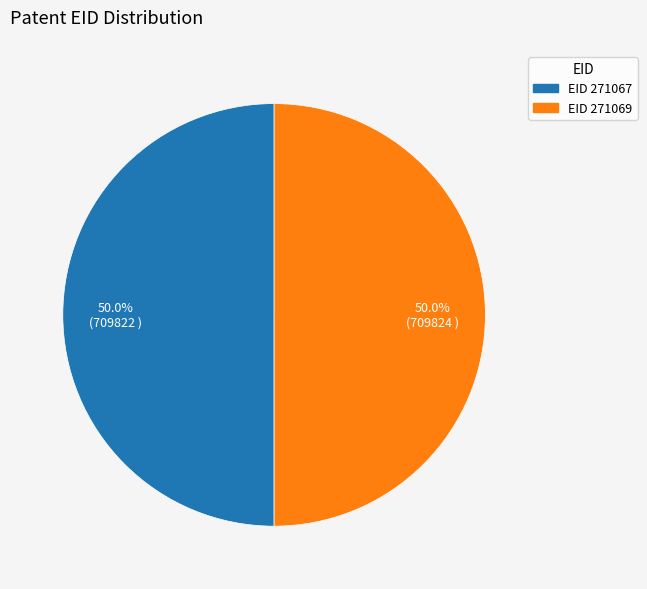

Which slice is the largest?

271069